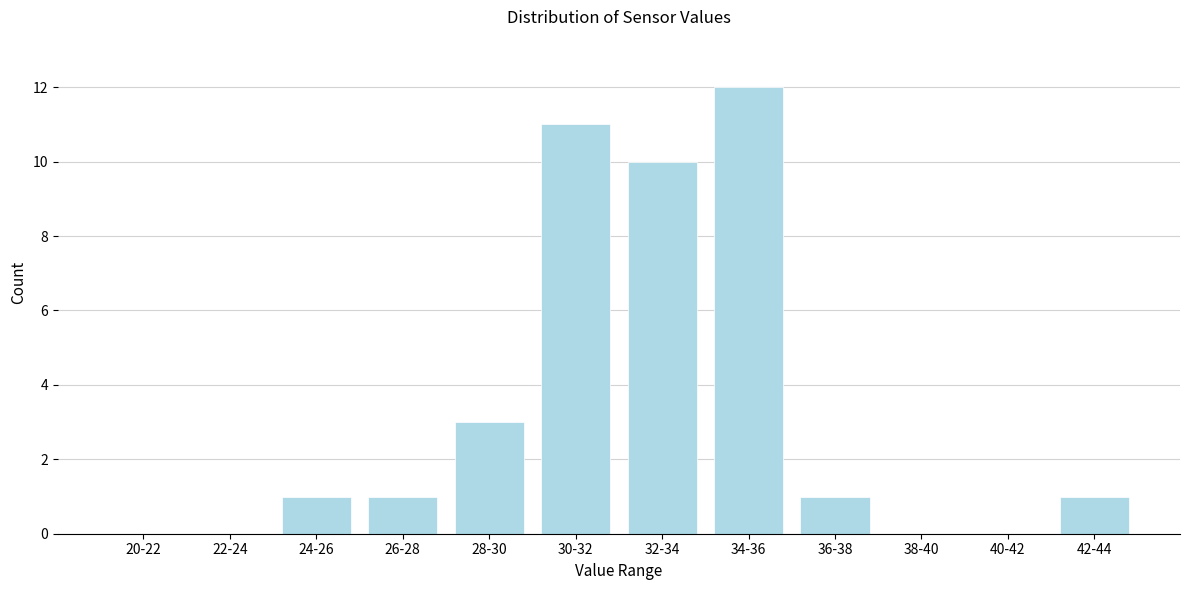

Reading left to right, what are all the values shown in this chart?

20-22=0	22-24=0	24-26=1	26-28=1	28-30=3	30-32=11	32-34=10	34-36=12	36-38=1	38-40=0	40-42=0	42-44=1